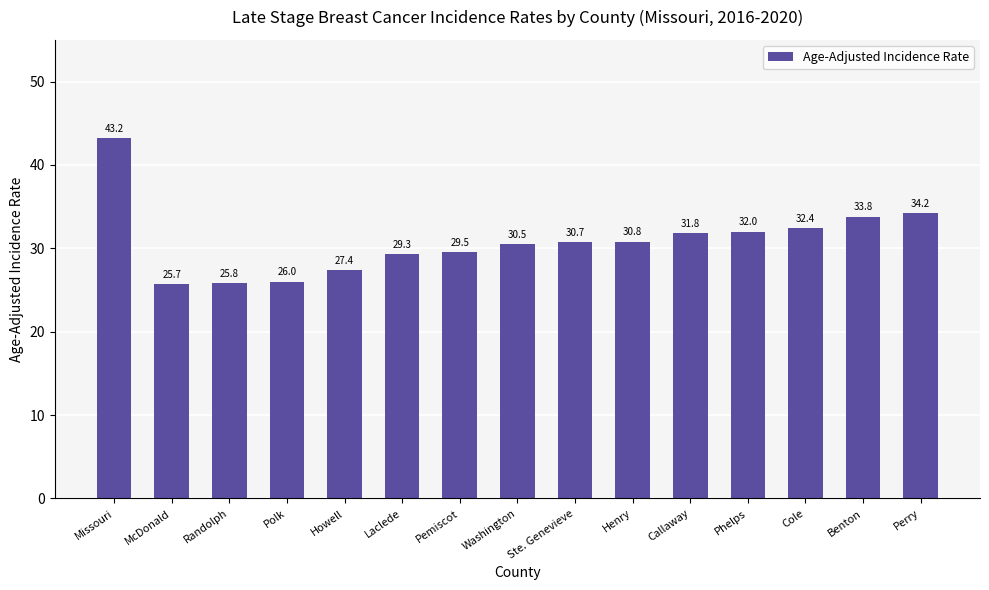

Reading left to right, what are all the values shown in this chart?

43.2	25.7	25.8	26.0	27.4	29.3	29.5	30.5	30.7	30.8	31.8	32.0	32.4	33.8	34.2